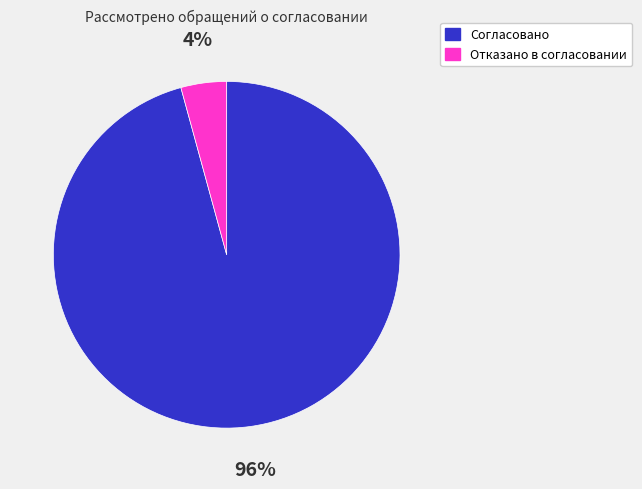

Between Отказано в согласовании and Согласовано, which is larger?

Согласовано